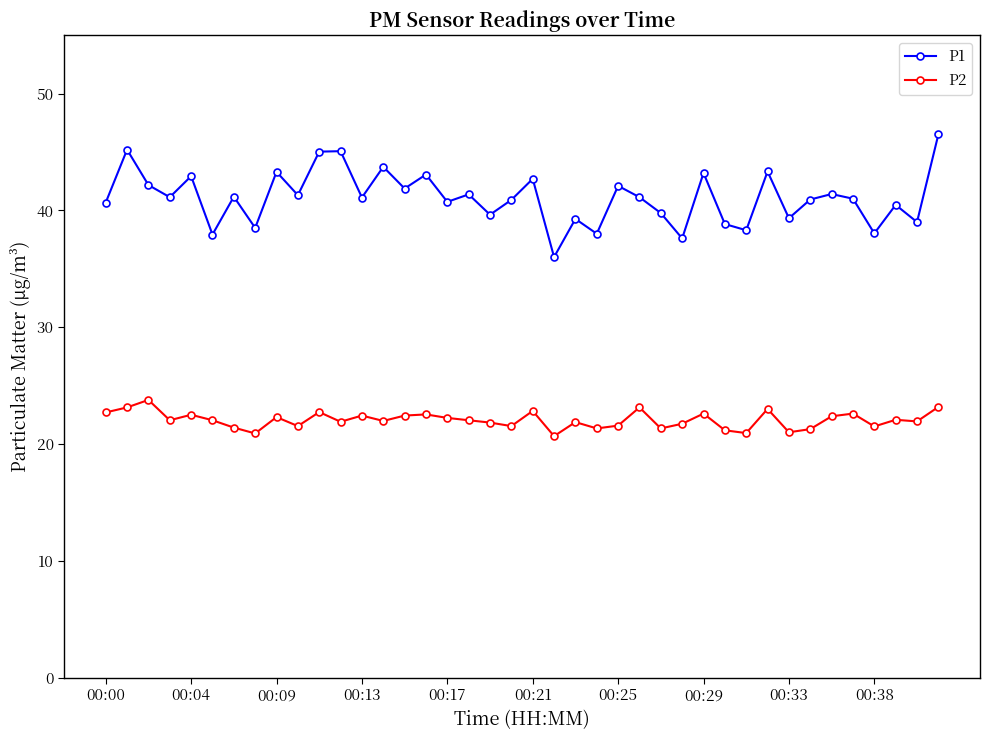

Which series has the largest range (max minus min)?

P1